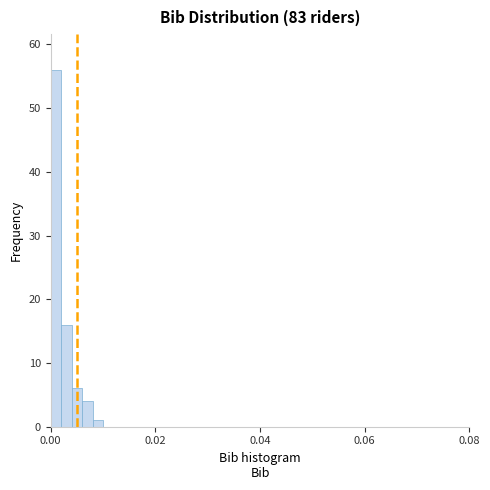

Read against the x-axis, roughly where is the centre of the tallest bar?

0.002